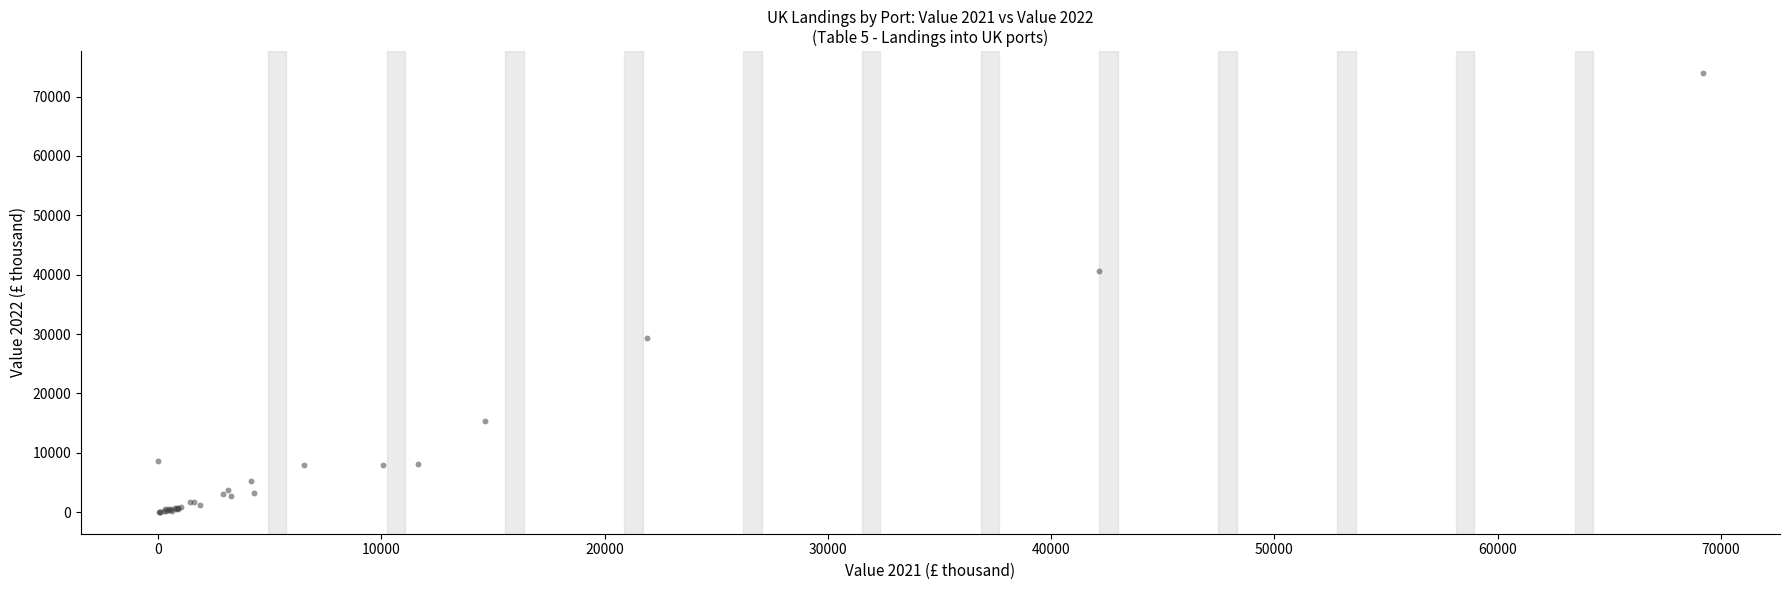

What Y value in the scatter plot is closest to 37001?

40641.6